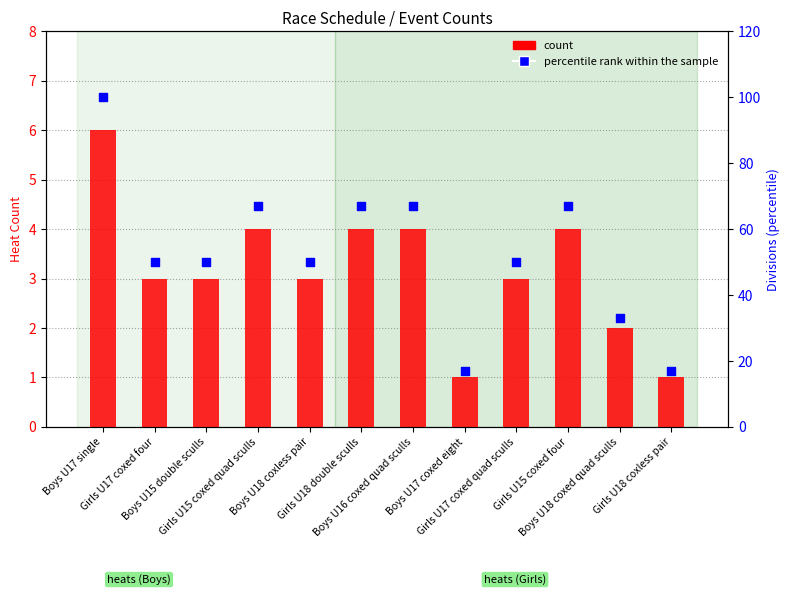

Which series has the largest total across all categories?

percentile rank within the sample